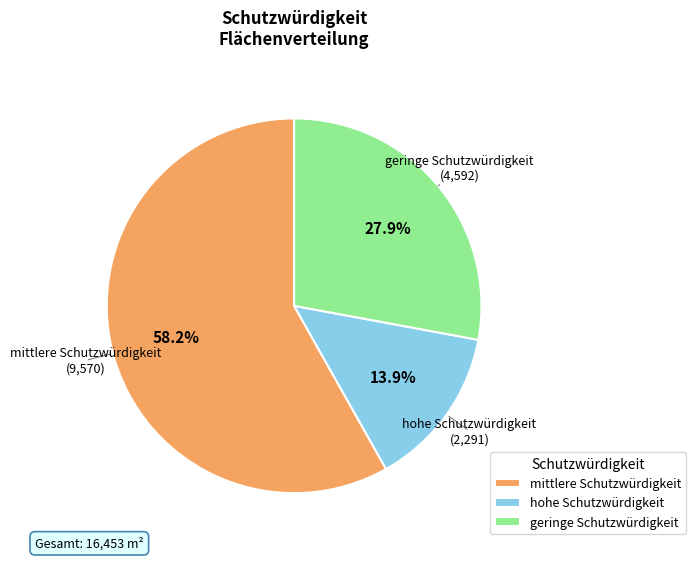

Is there any slice that represents more than half of the pie?

Yes